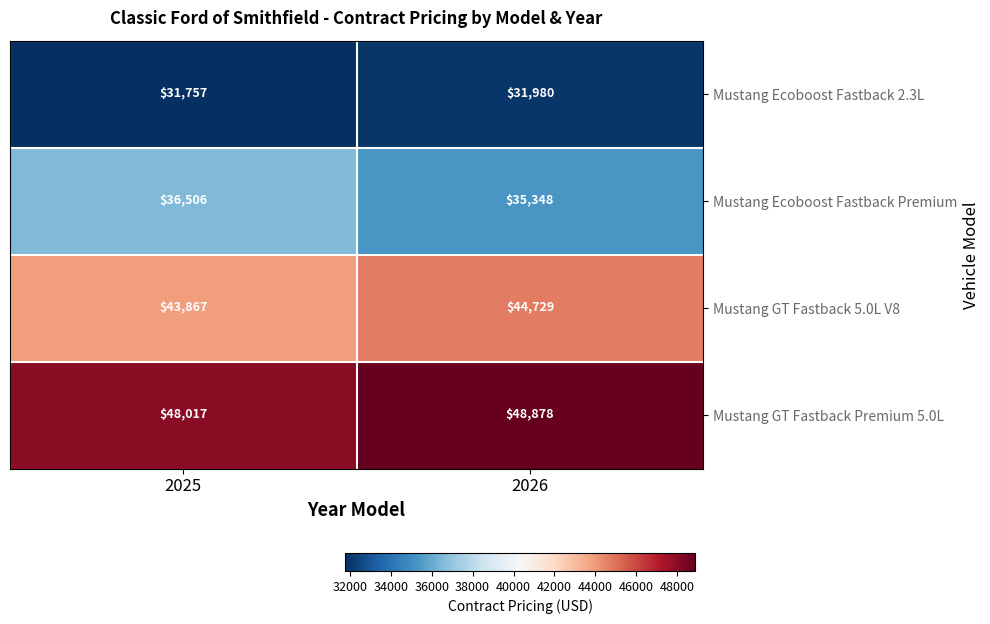

Reading left to right, transcribe all the data shown in this chart.

Mustang Ecoboost Fastback 2.3L: 2025=31757	2026=31980
Mustang Ecoboost Fastback Premium: 2025=36506	2026=35348
Mustang GT Fastback 5.0L V8: 2025=43867	2026=44729
Mustang GT Fastback Premium 5.0L: 2025=48017	2026=48878